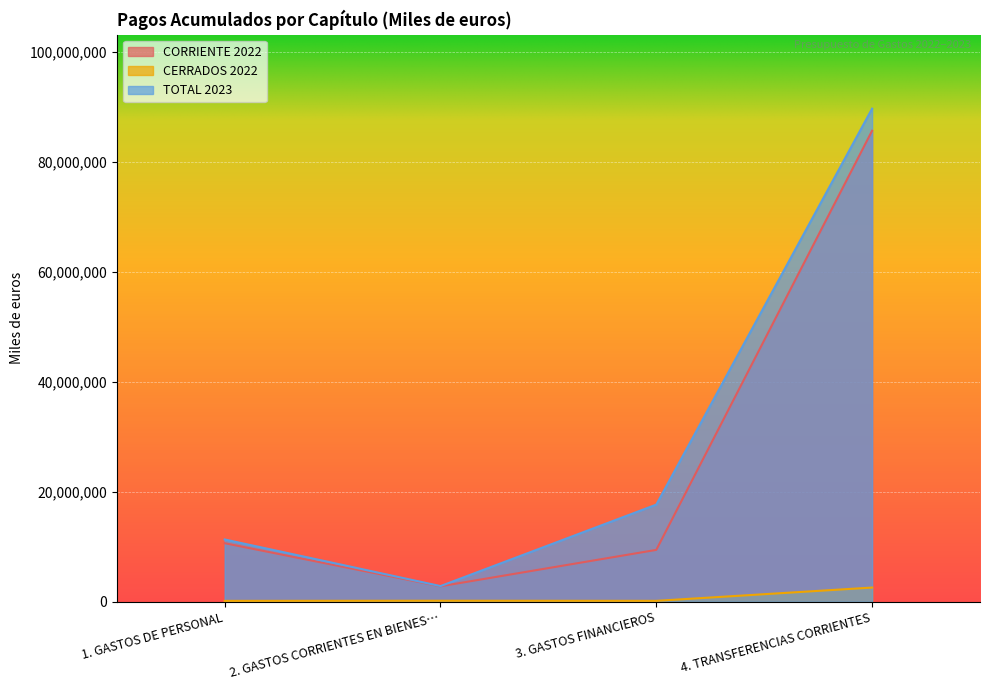

True or false: CERRADOS 2022 and TOTAL 2023 cross at least once.

False